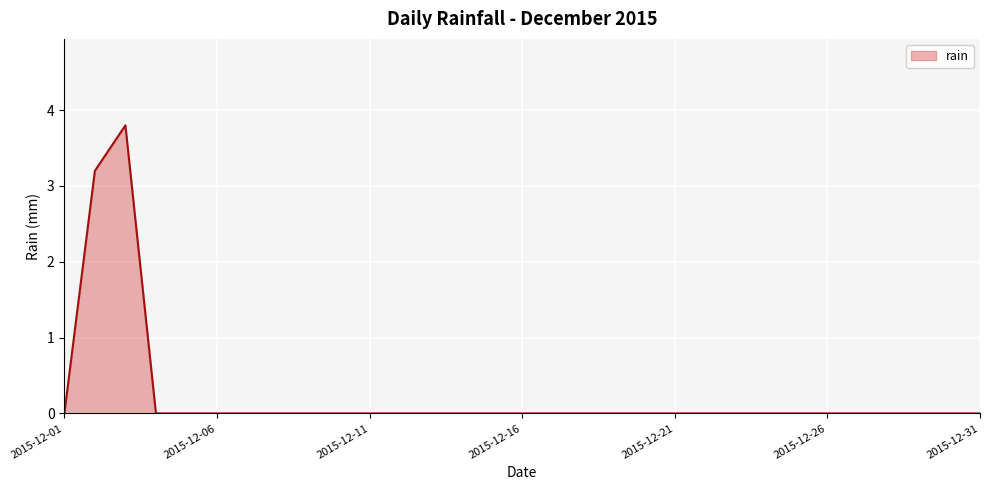

Count the number of categories in the chart.

31